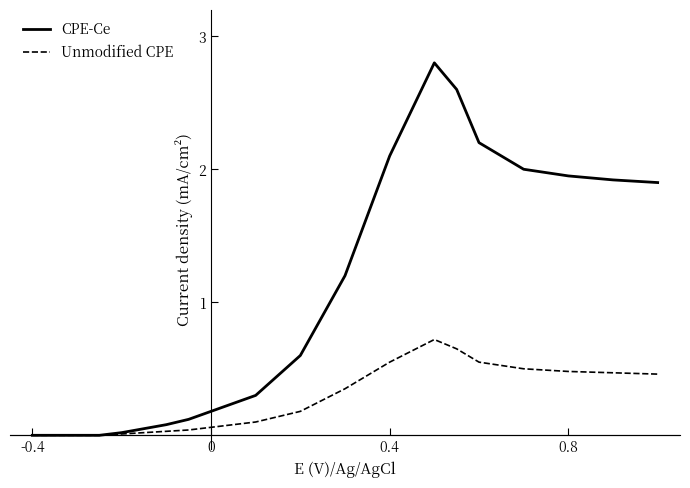

Which series has the largest total across all categories?

CPE-Ce